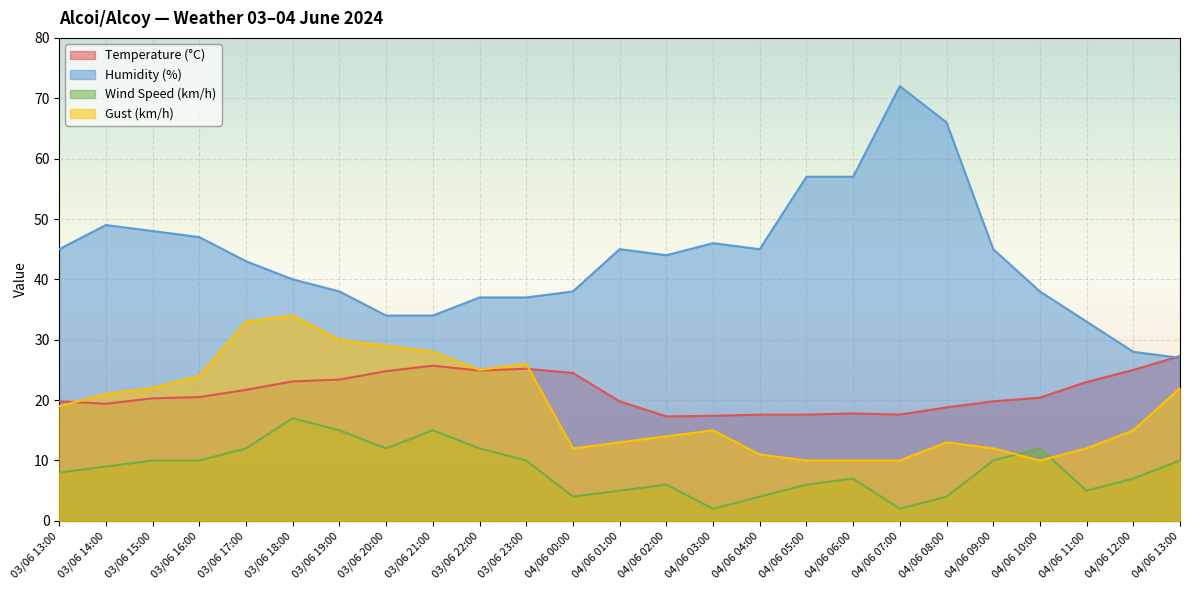

How many lines are shown in the chart?

4